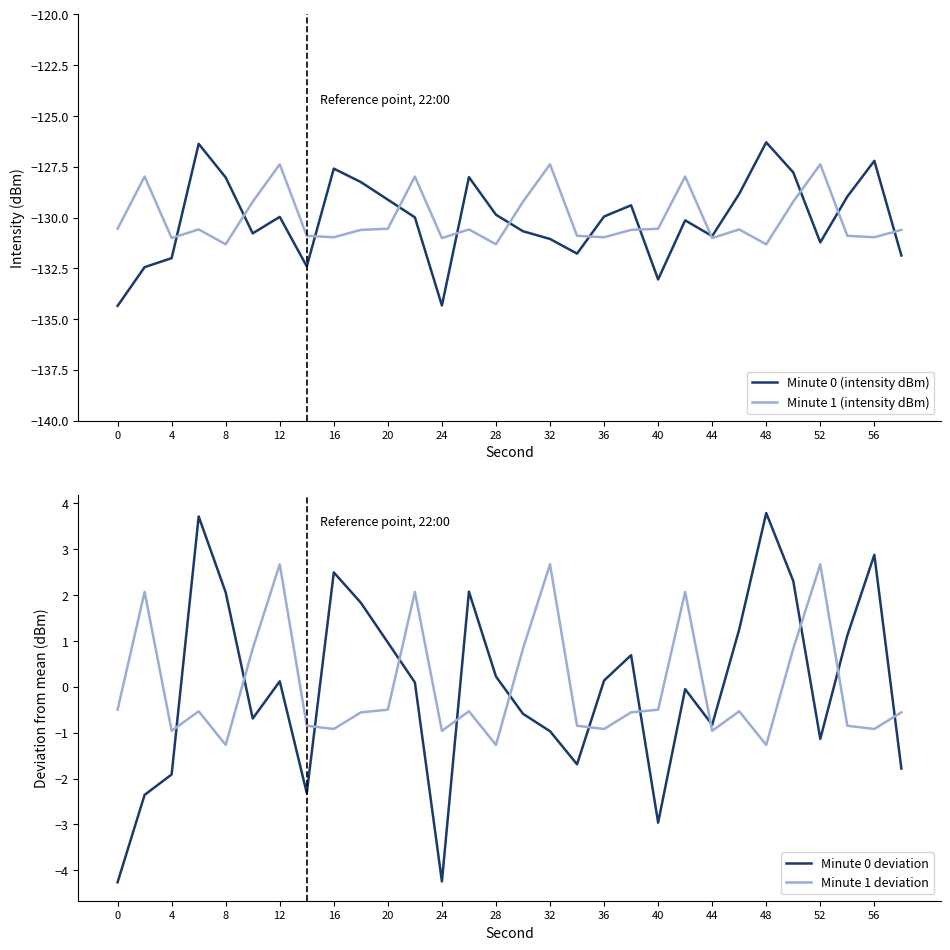

True or false: Minute 0 deviation and Minute 1 deviation cross at least once.

True